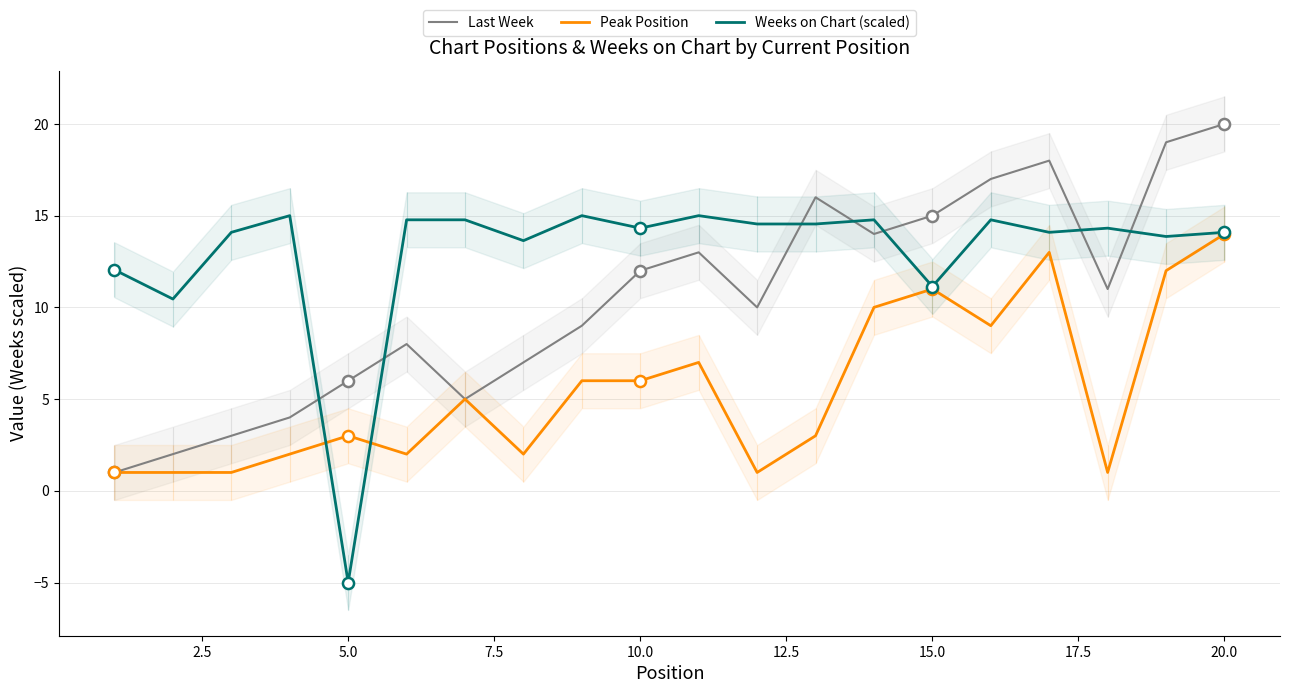

True or false: Weeks on Chart (scaled) and Last Week cross at least once.

True